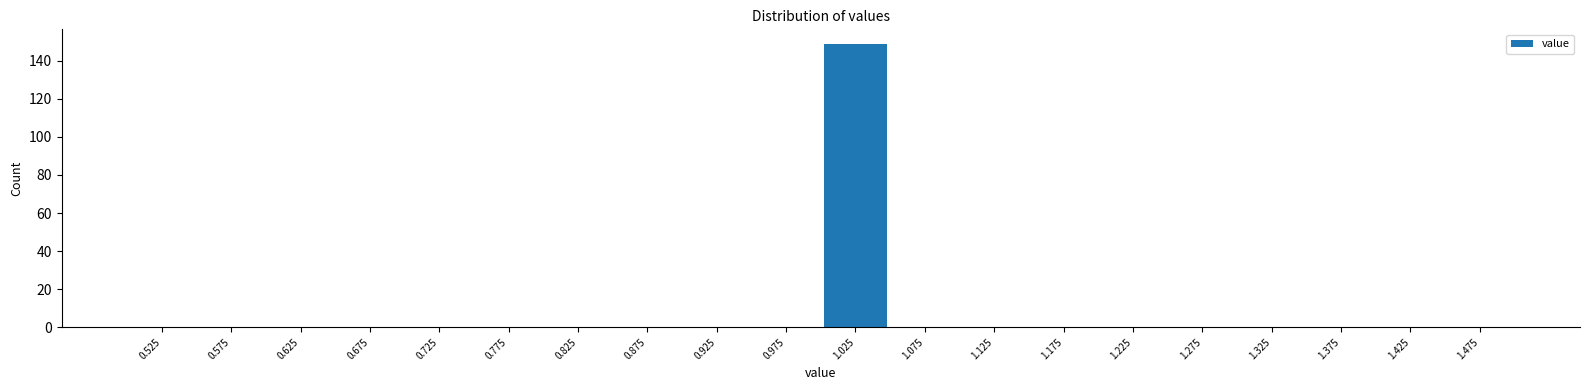

Reading left to right, transcribe this chart: for each bar, give the range it covers on the x-axis and its height. The values are not printed on the chart, so give them approximately, as read against the axis.

0.50 to 0.55: 0
0.55 to 0.60: 0
0.60 to 0.65: 0
0.65 to 0.70: 0
0.70 to 0.75: 0
0.75 to 0.80: 0
0.80 to 0.85: 0
0.85 to 0.90: 0
0.90 to 0.95: 0
0.95 to 1.00: 0
1.00 to 1.05: 150
1.05 to 1.10: 0
1.10 to 1.15: 0
1.15 to 1.20: 0
1.20 to 1.25: 0
1.25 to 1.30: 0
1.30 to 1.35: 0
1.35 to 1.40: 0
1.40 to 1.45: 0
1.45 to 1.50: 0